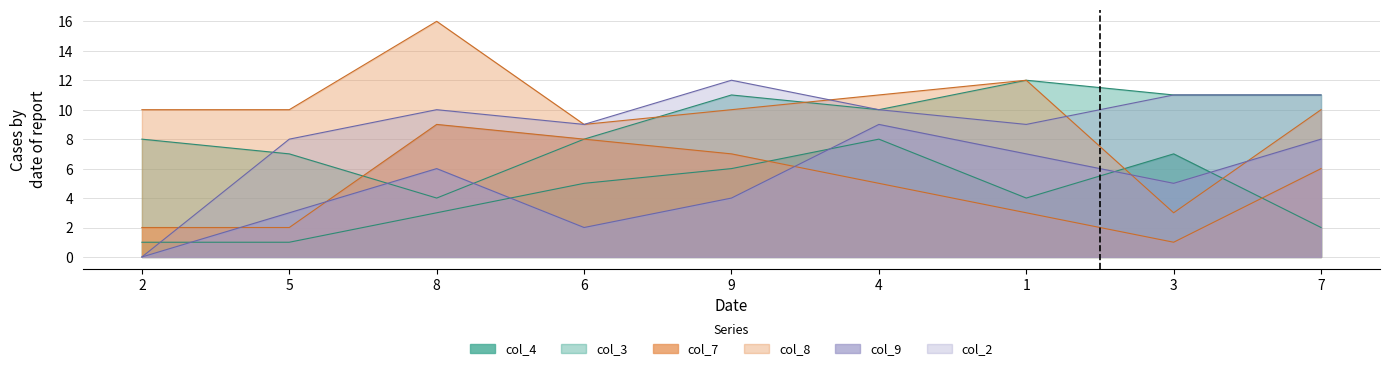

Where do col_9 and col_4 first cross each other?

2 and 5